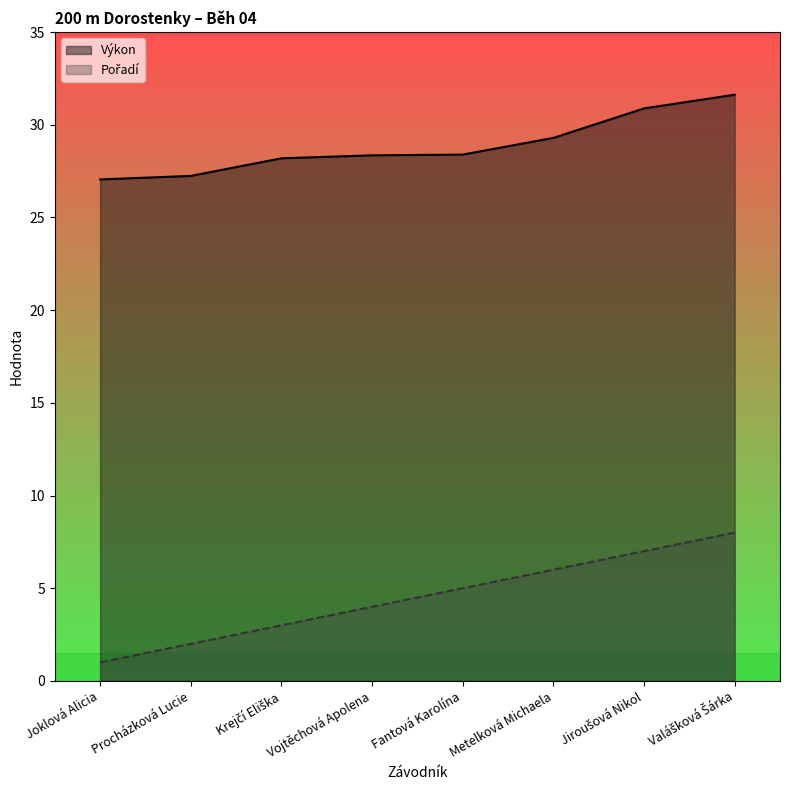

True or false: Výkon and Pořadí intersect in this chart.

False